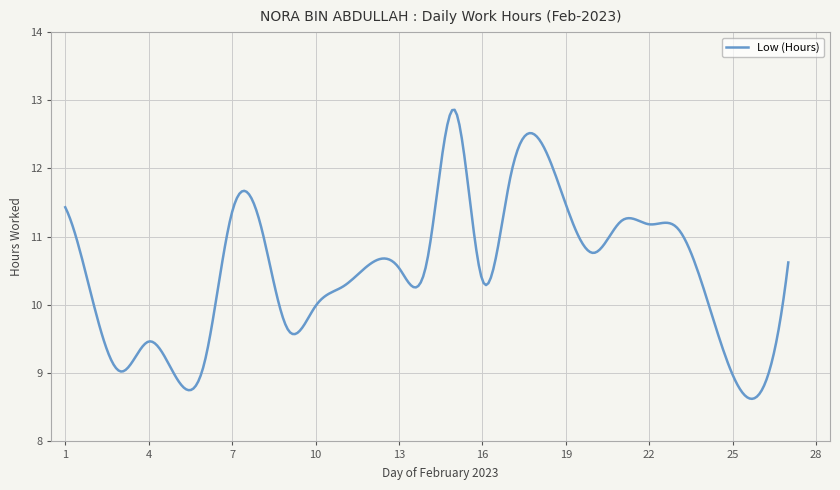

What is the maximum value shown in the chart?

12.9